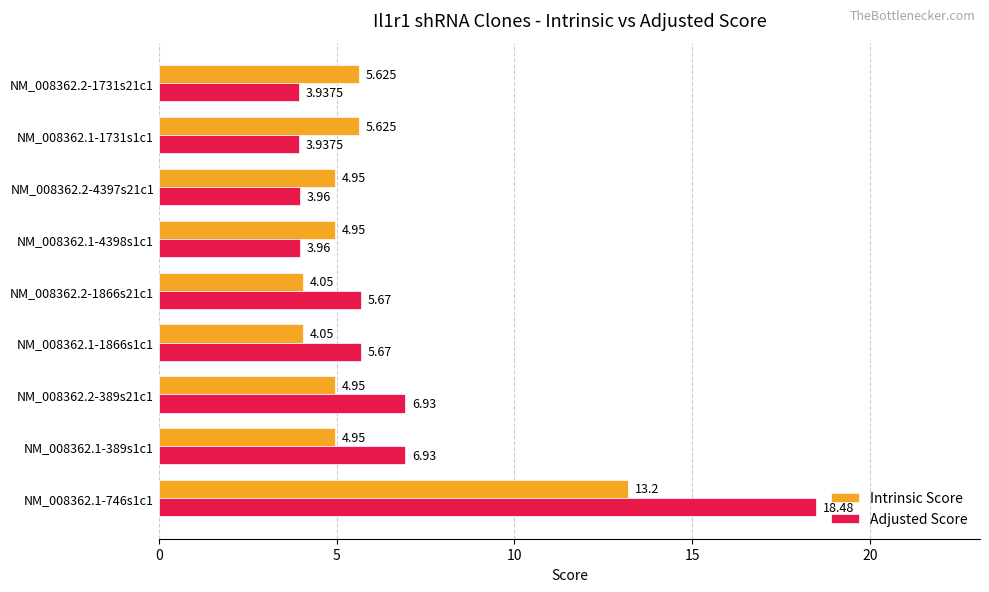

What are all the series names shown in the legend?

Intrinsic Score, Adjusted Score